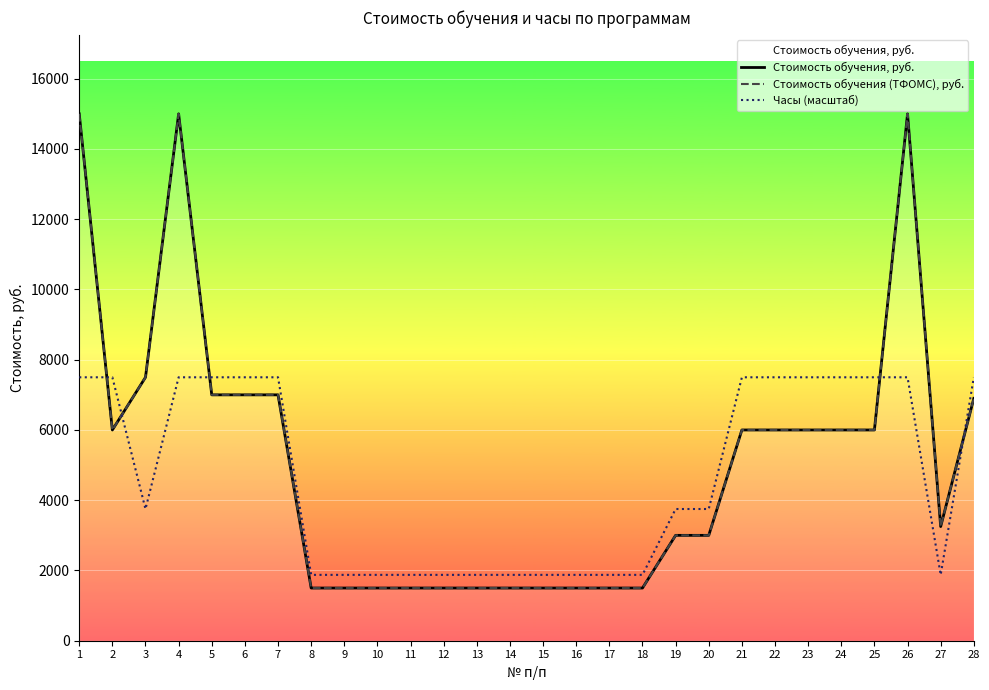

What is the maximum value shown in the chart?

15000